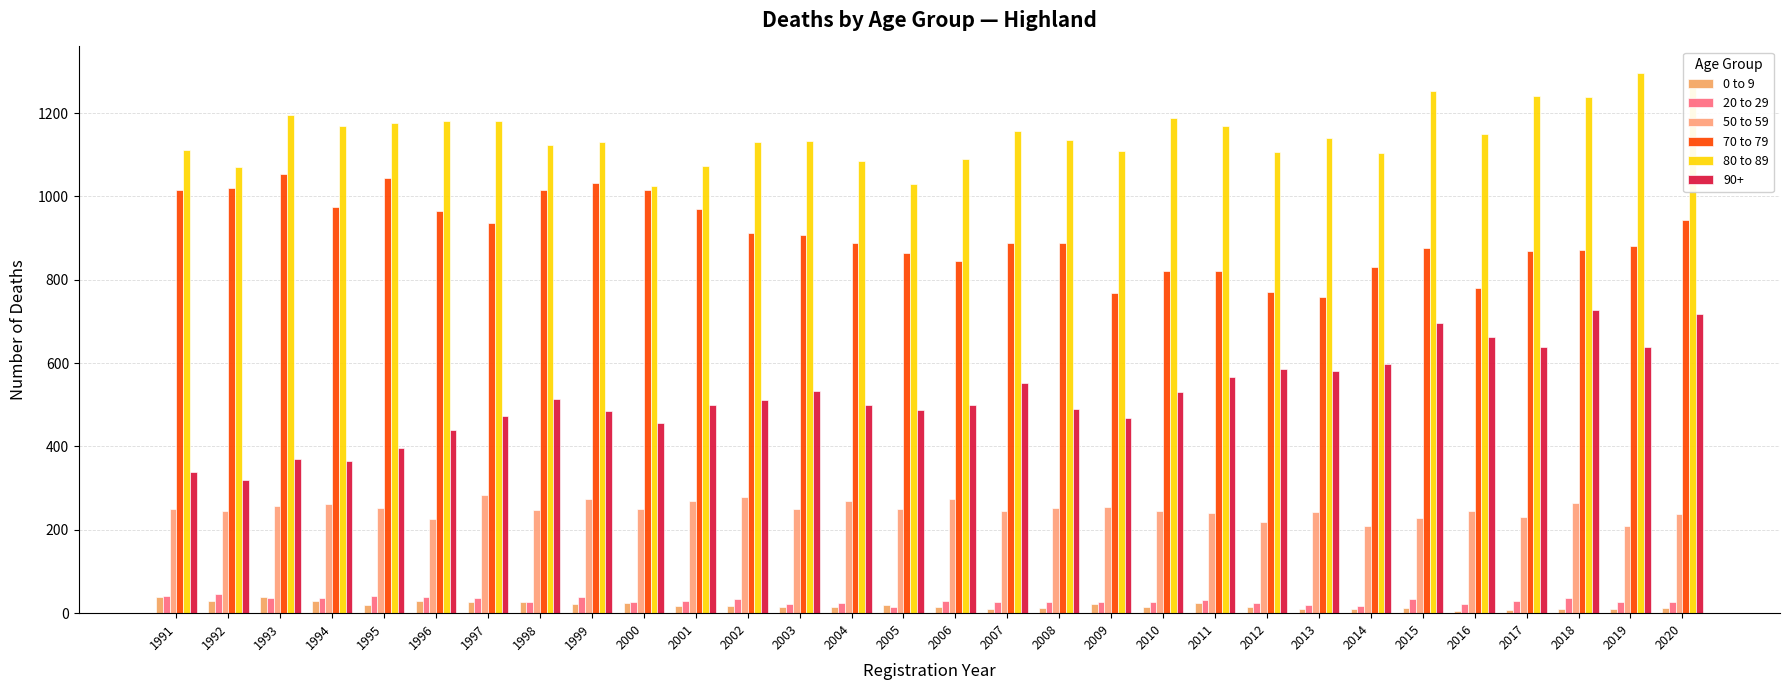

Are the bars grouped side by side (vs. stacked)?

Yes